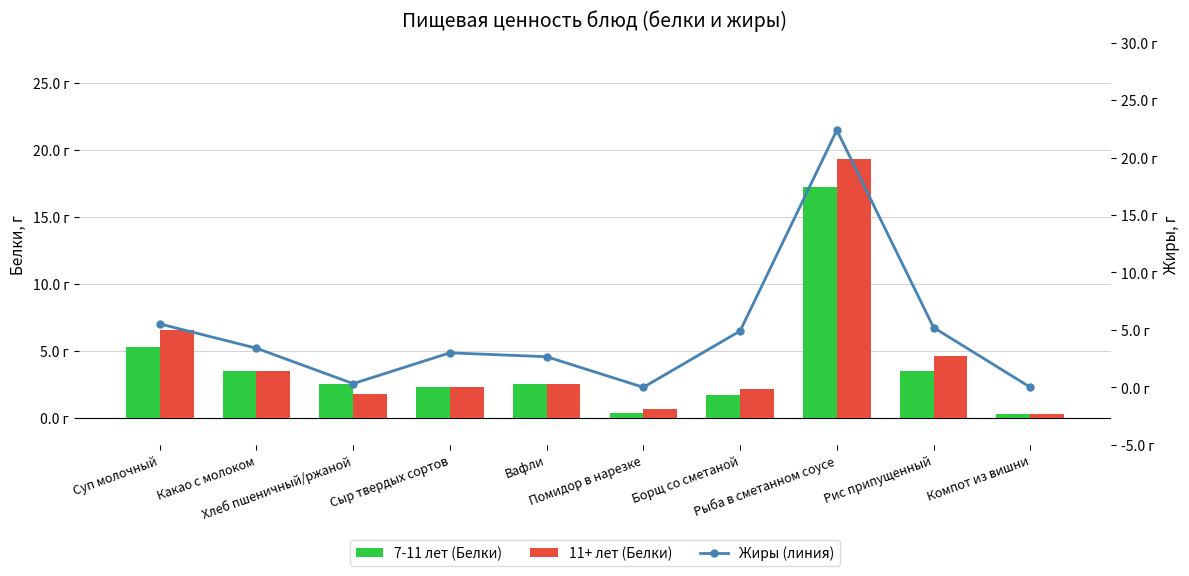

At which category is the sum across all series the highest?

Рыба в сметанном соусе